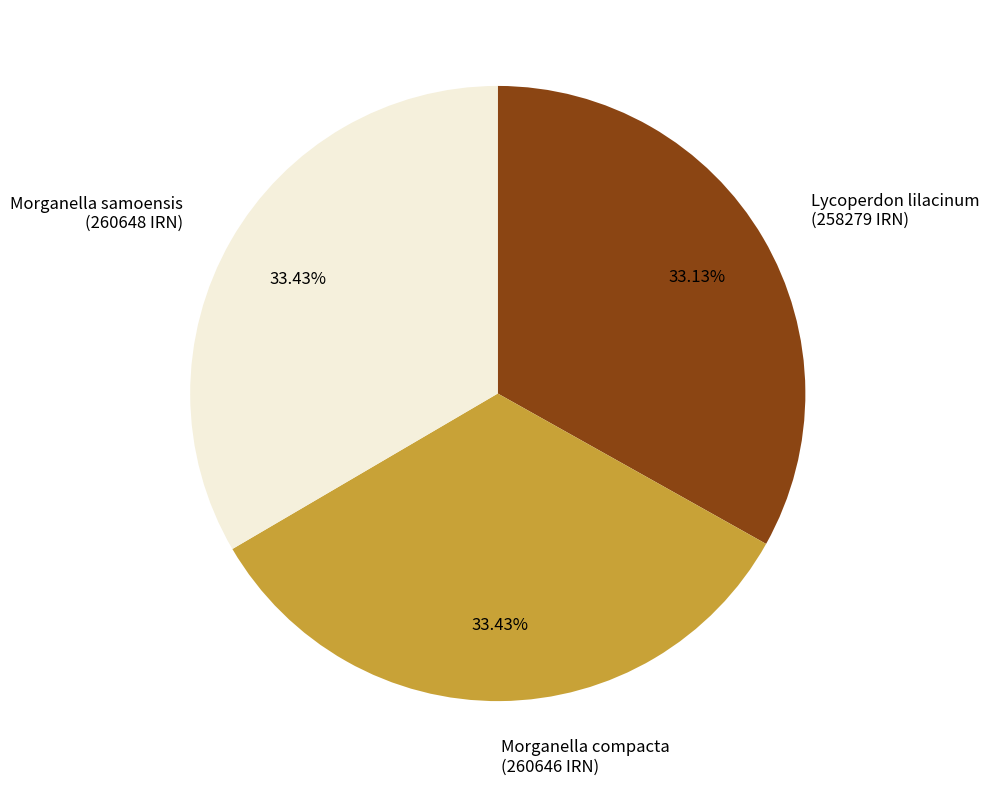

Is there a majority slice in this chart?

No